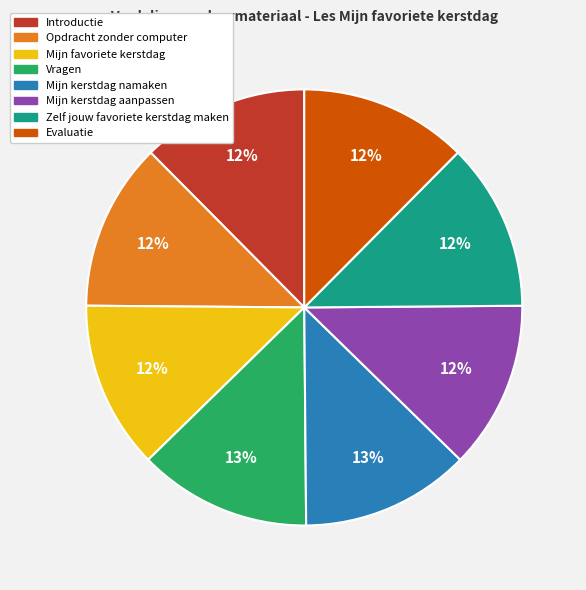

What percentage is the Zelf jouw favoriete kerstdag maken slice, to the nearest percent?

12%